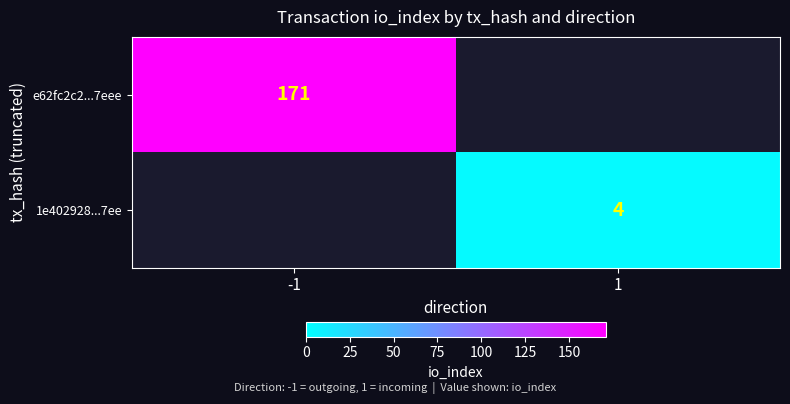

True or false: 1e402928...7ee has a value of 7 at 1.

False